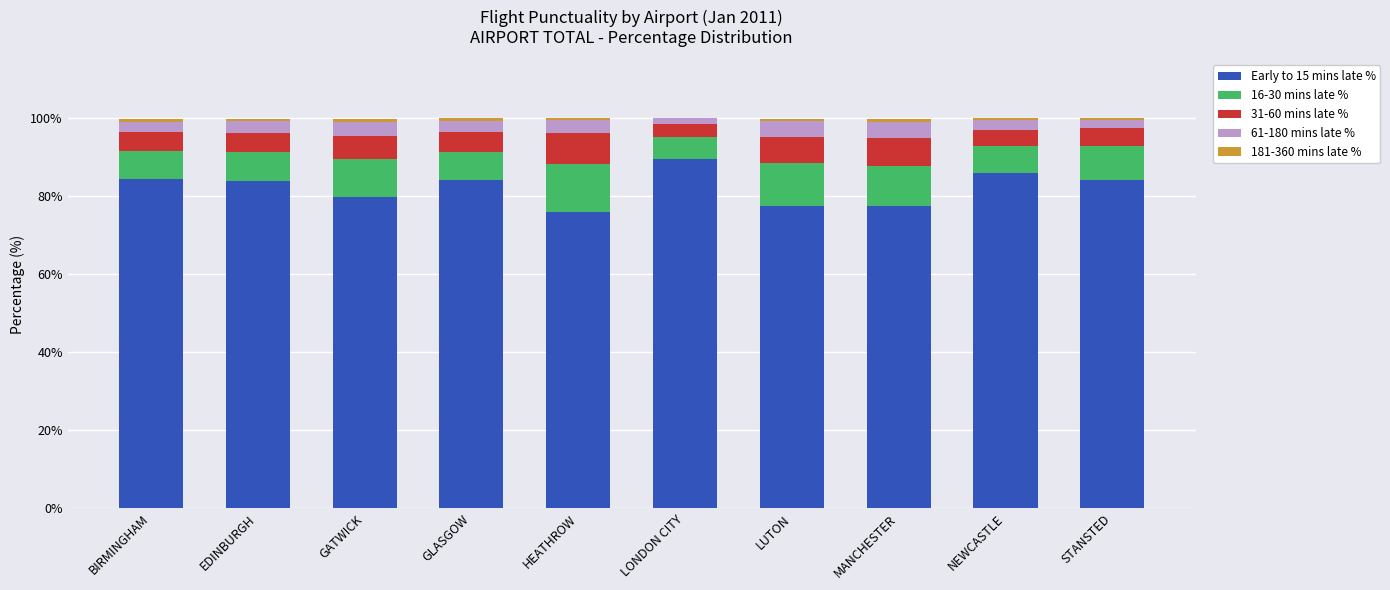

What is the sum of all Early to 15 mins late % values?

822.6